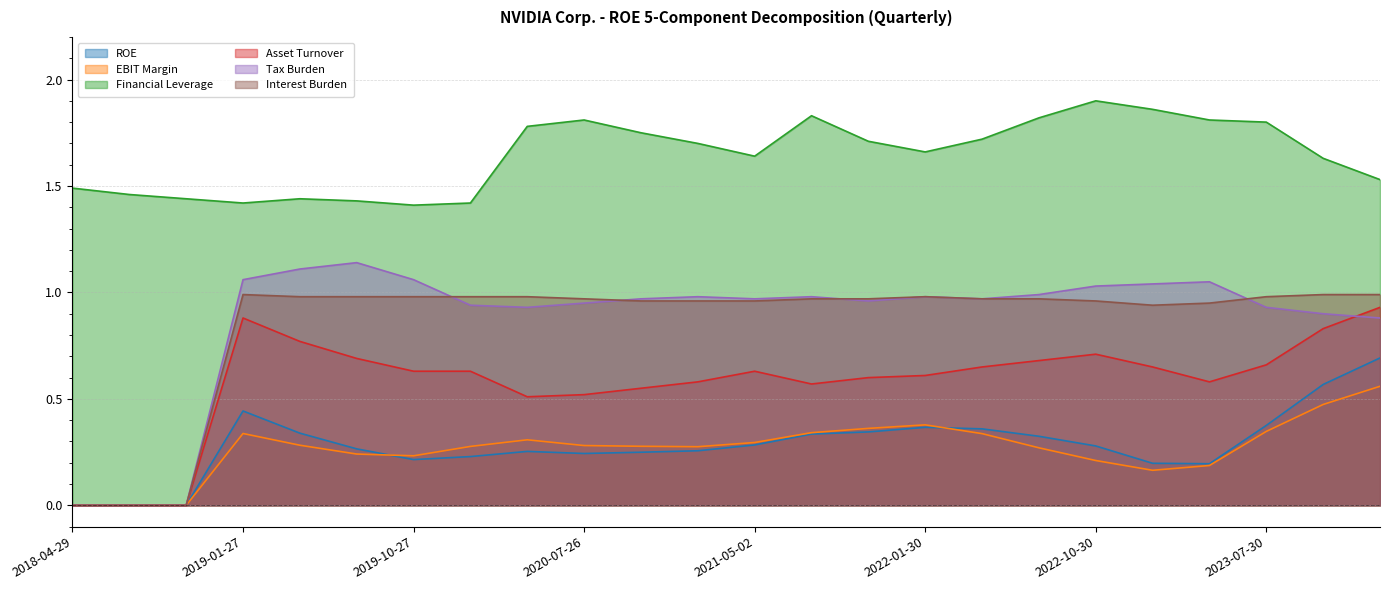

What is the spread (max minus min) of values at 2019-07-28?

1.2